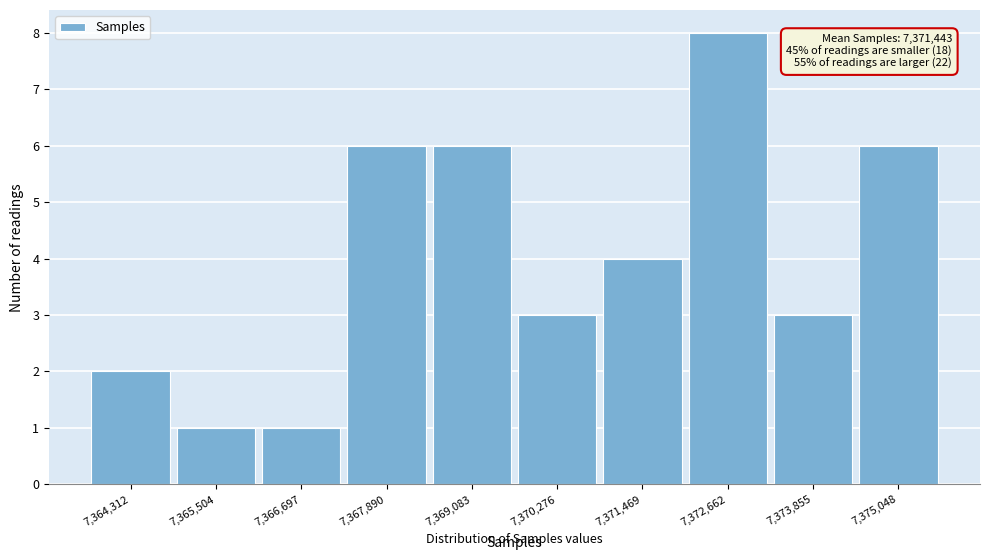

Reading left to right, transcribe all the data shown in this chart.

7,364,312=2	7,365,504=1	7,366,697=1	7,367,890=6	7,369,083=6	7,370,276=3	7,371,469=4	7,372,662=8	7,373,855=3	7,375,048=6